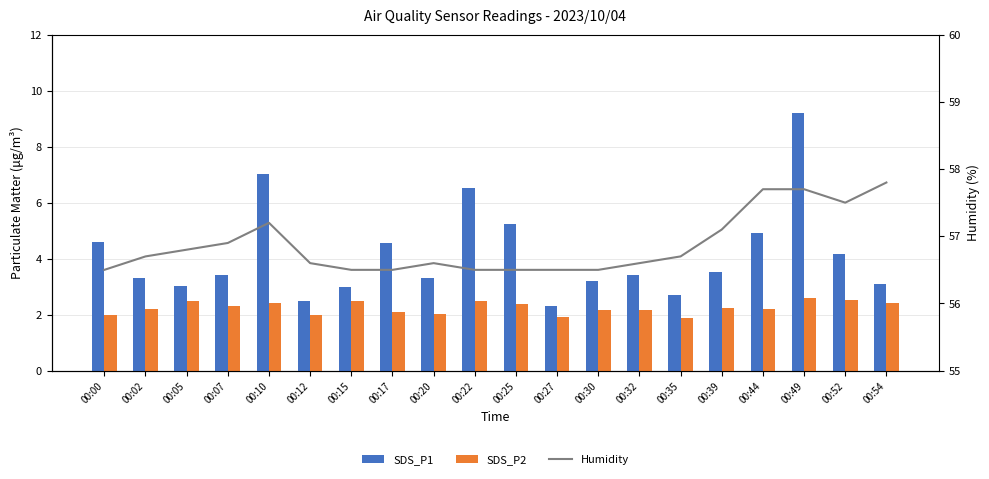

What is the difference between the highest and lowest values at 00:02?

54.5